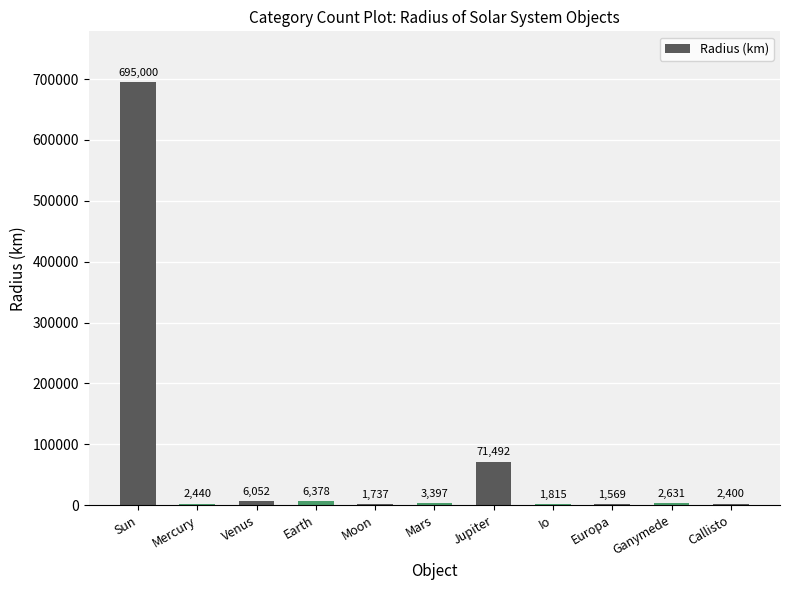

Approximately how many times larger is the value at Callisto compared to Earth?

0.4